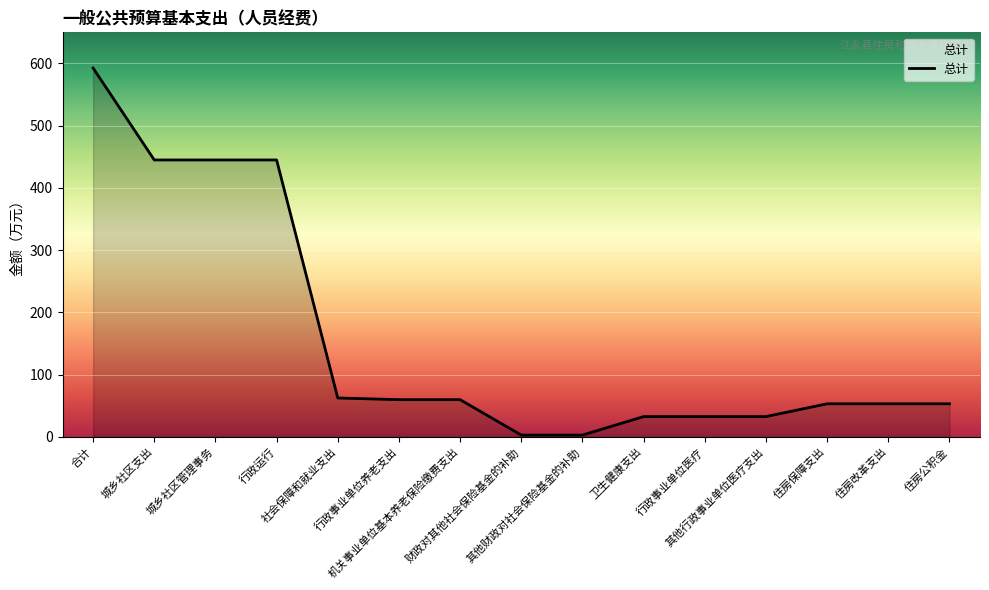

How many lines are shown in the chart?

1